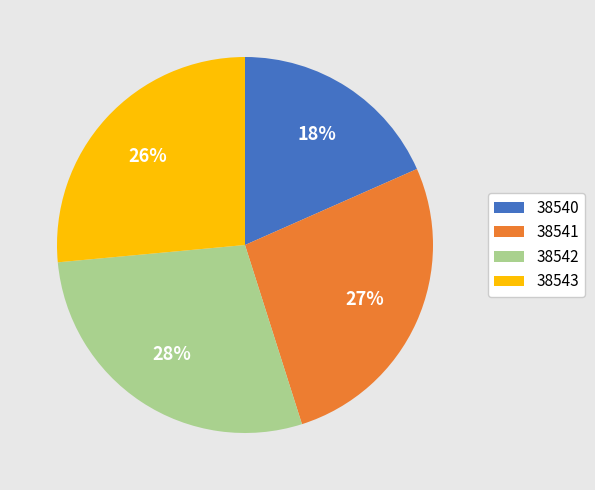

To the nearest percent, what is the difference between the largest and smallest slice percentages?

10%